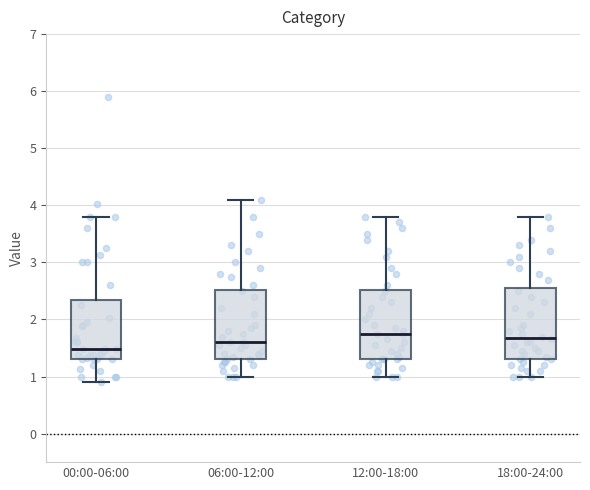

Where does the upper whisker of the box for 00:00-06:00 end on the y-axis? The values are not printed on the chart, so give them approximately, as read against the axis.

3.8